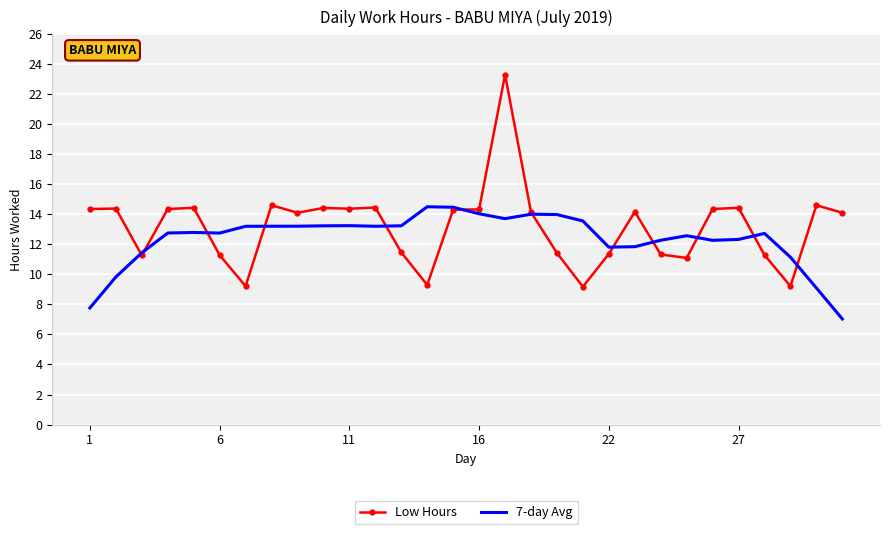

List the series in order of their peak value, highest first.

Low Hours, 7-day Avg